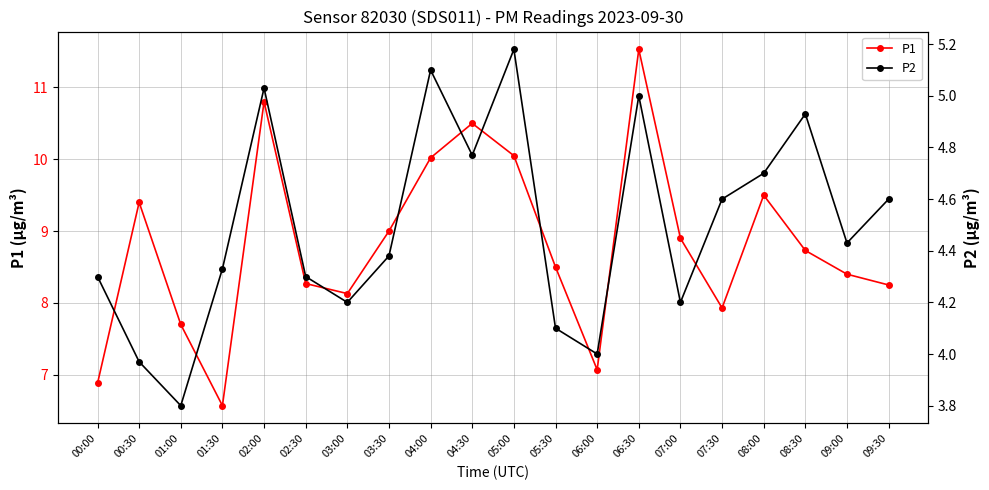

In P1, how many points are higher than both neighbors (excluding endpoints)?

5